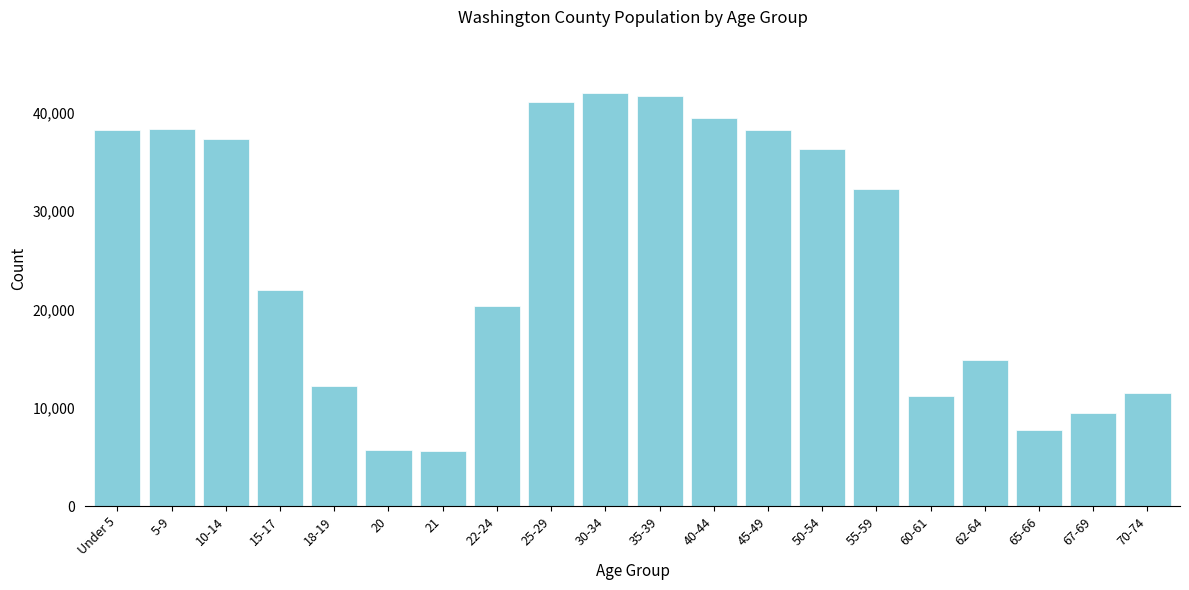

What is the smallest value displayed?

5605